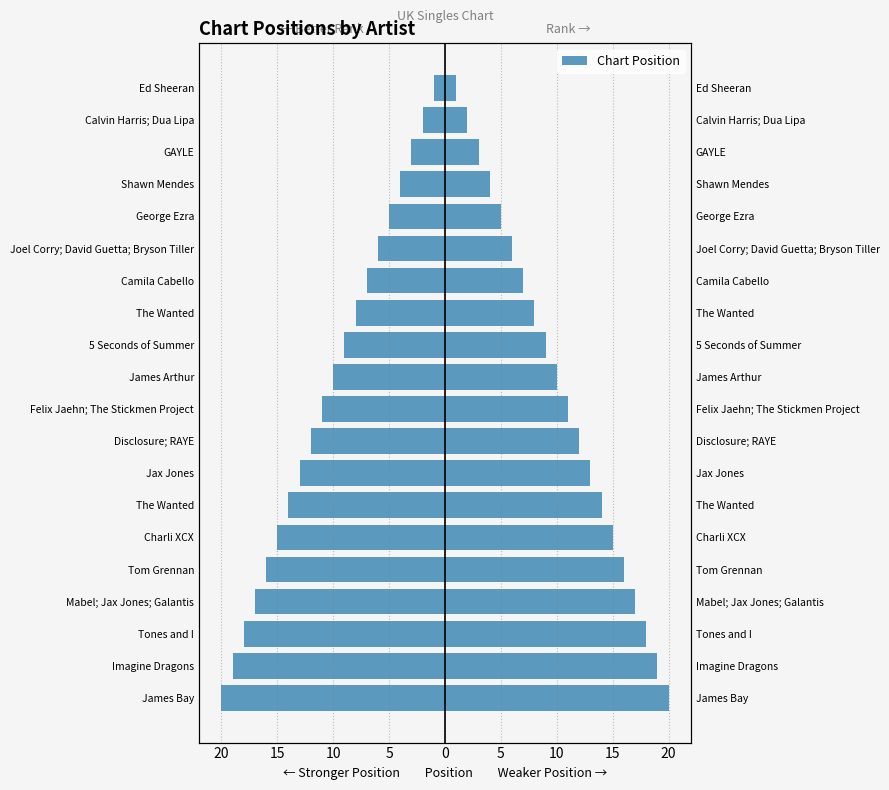

Are the bars horizontal?

Yes